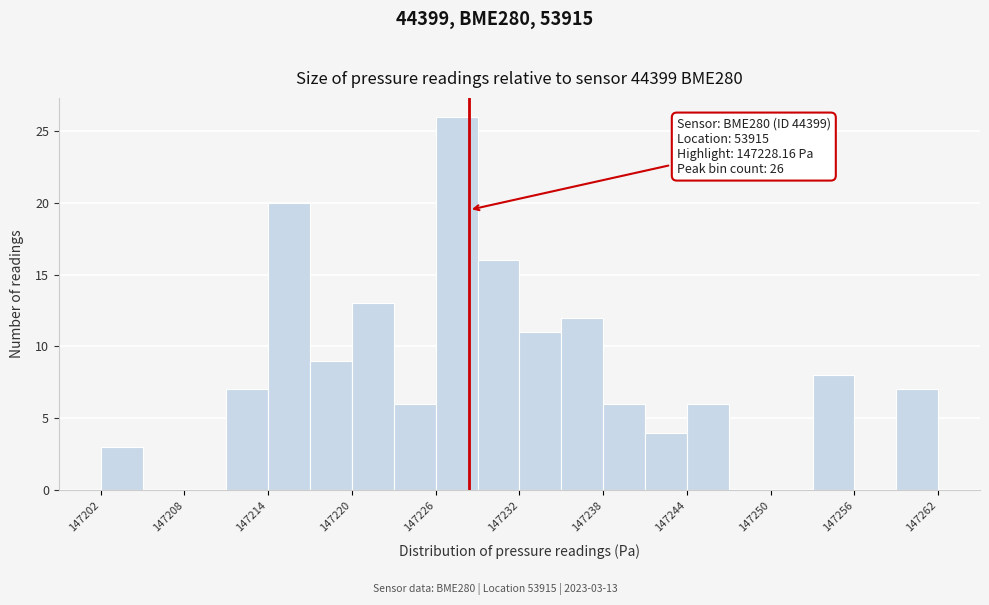

Read against the x-axis, roughly where is the centre of the tallest bar?

147227